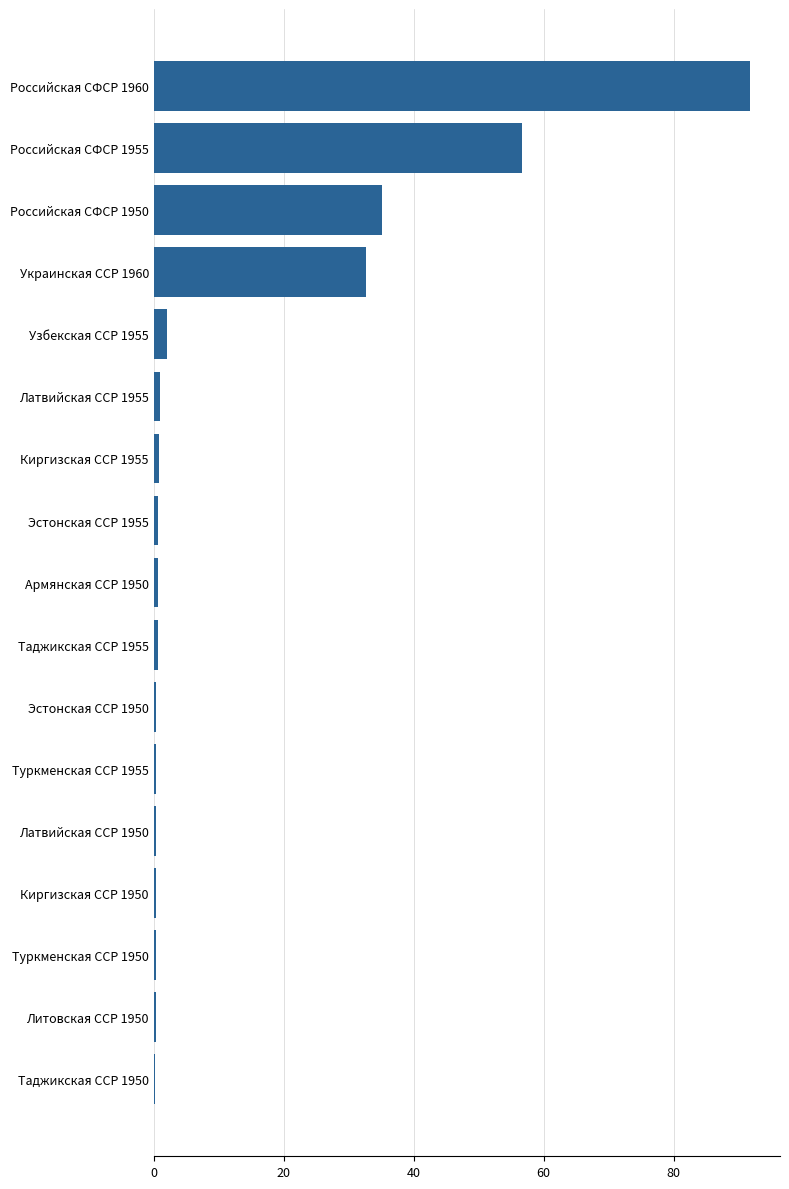

At which category does the chart reach its peak across all series?

Российская СФСР 1960